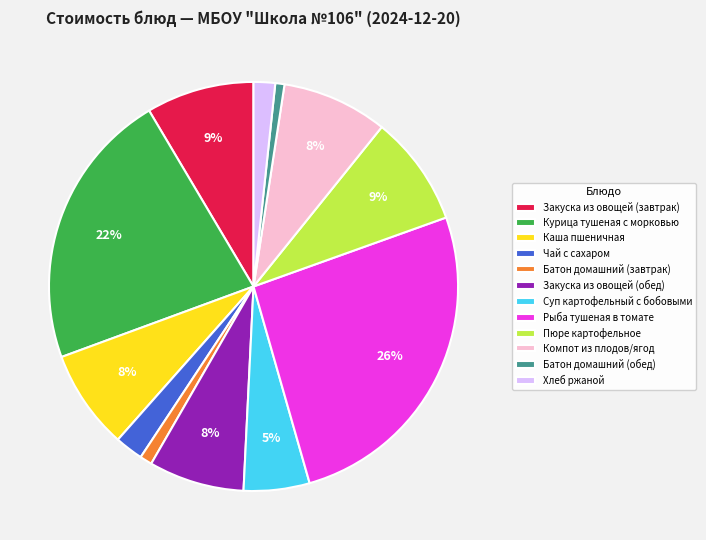

Which slice is the largest?

Рыба тушеная в томате